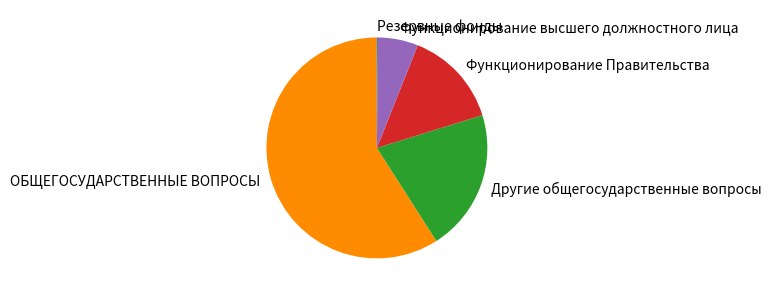

True or false: Другие общегосударственные вопросы accounts for 21% of the total.

True